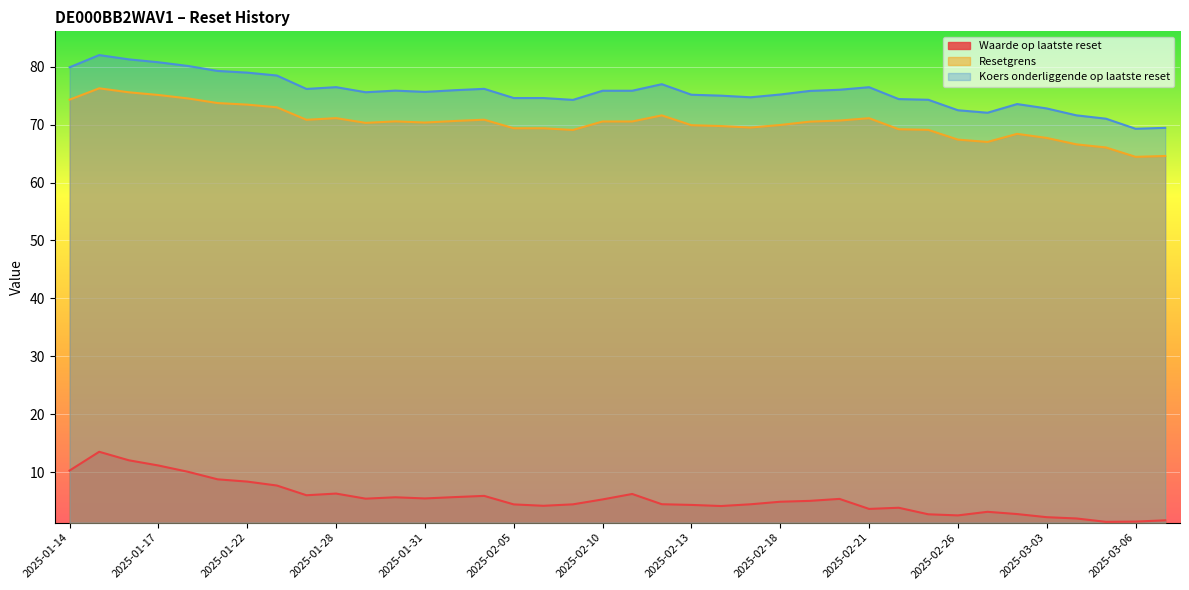

At which label does Koers onderliggende op laatste reset reach its peak?

2025-01-15